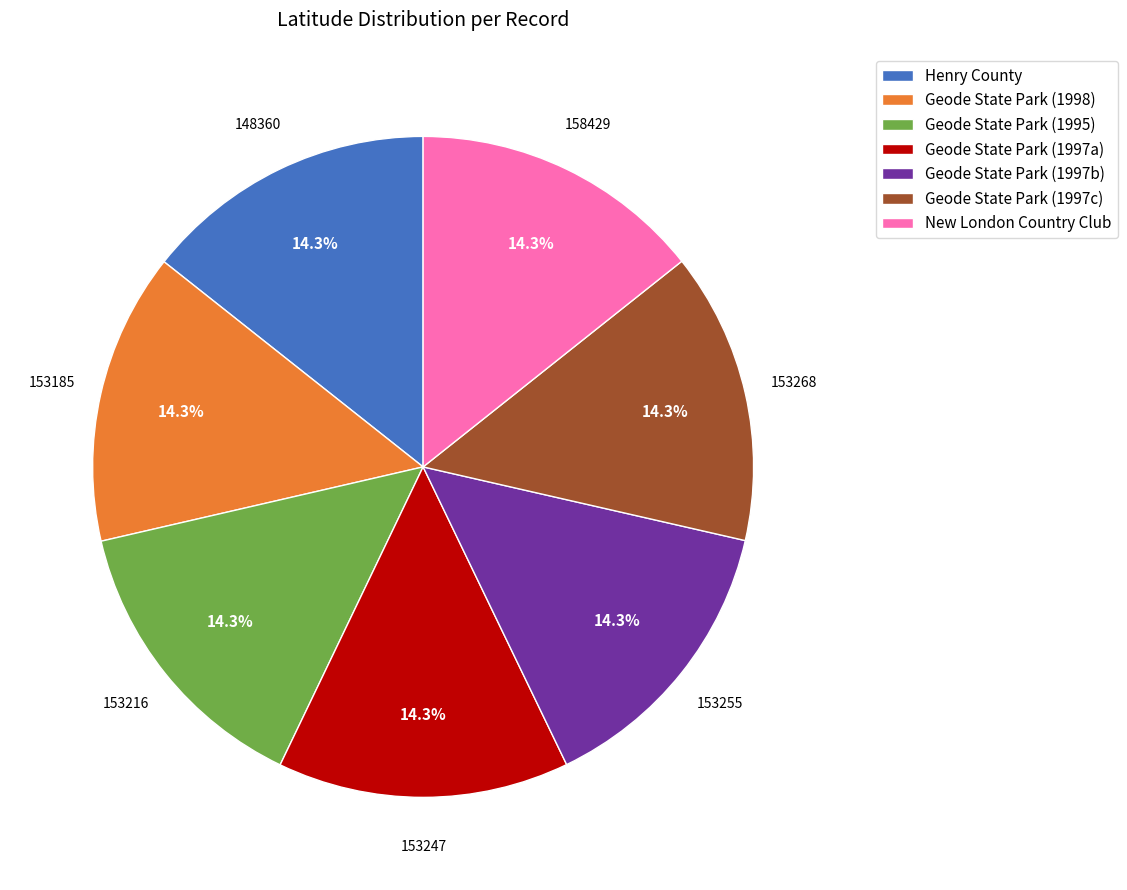

To the nearest percent, what is the average slice percentage?

14%